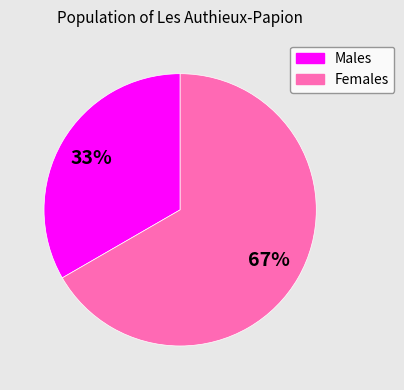

Is there any slice that represents more than half of the pie?

Yes